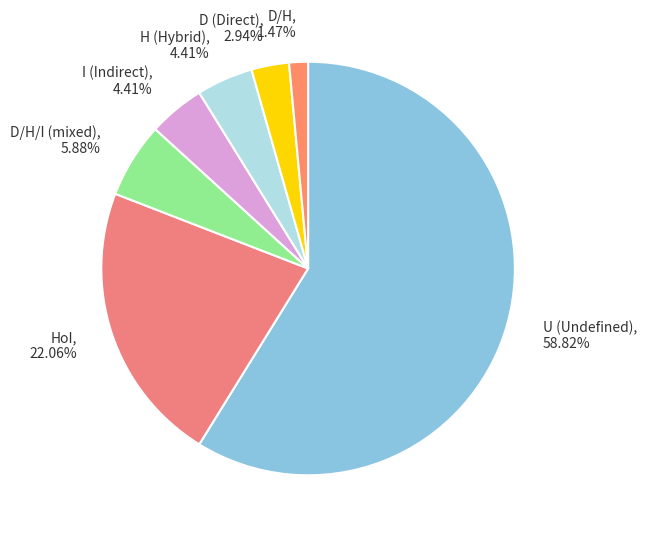

Does H (Hybrid) represent more than half of the total?

No